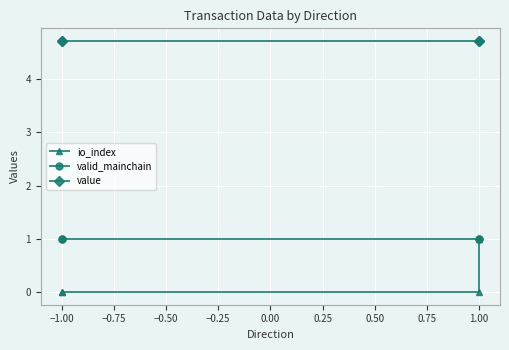

Is the value of valid_mainchain at −1.00 greater than the value of value at 1.00?

No